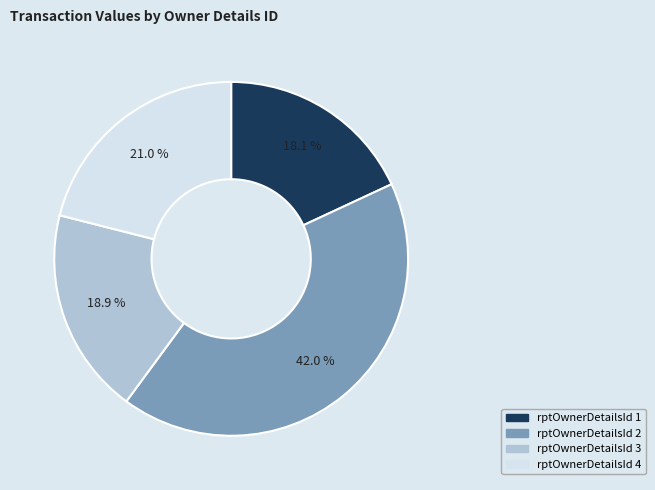

Is there a majority slice in this chart?

No